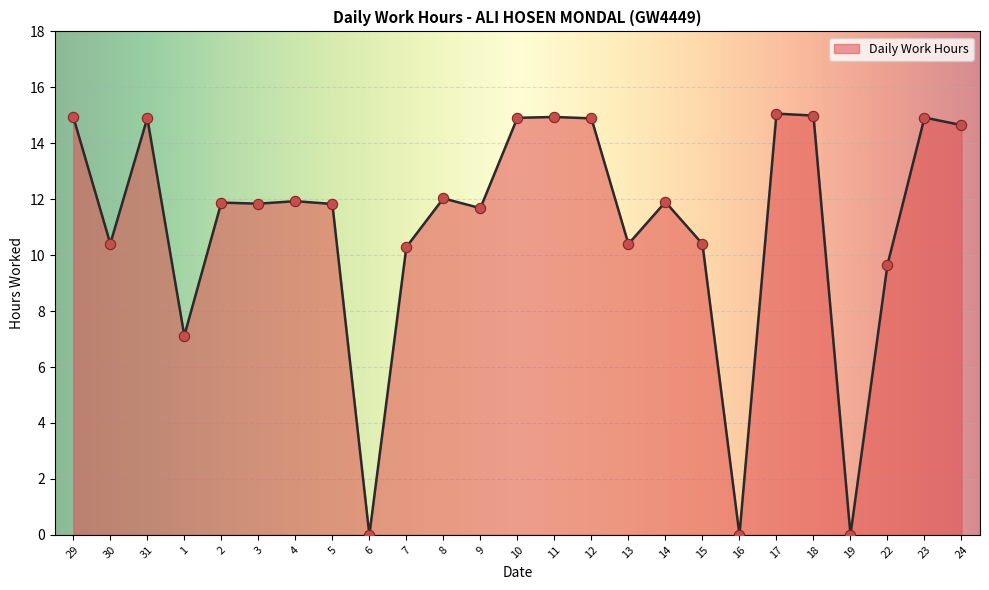

Approximately how many times larger is the value at 2 compared to 17?

0.8